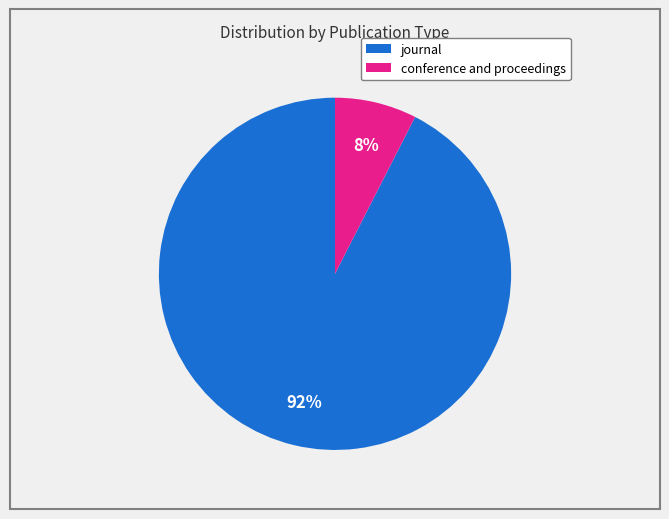

To the nearest percent, what is the average slice percentage?

50%